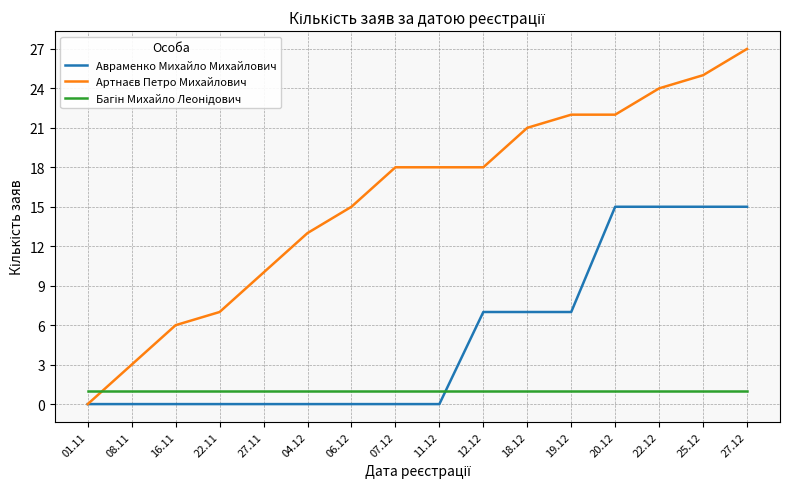

At which category is the sum across all series the highest?

27.12